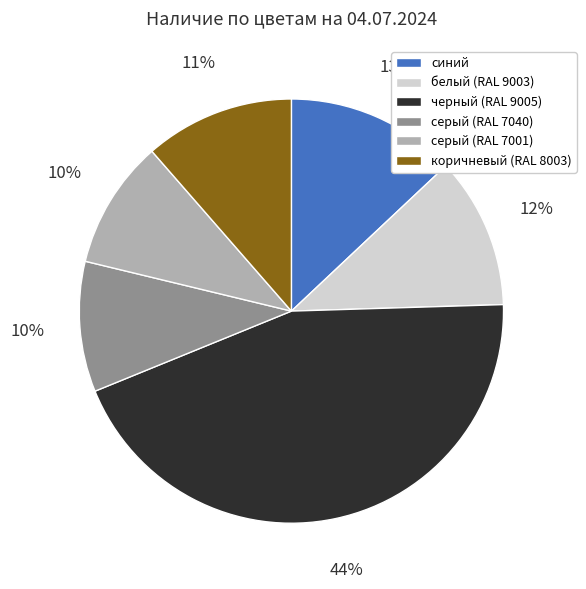

Count the number of slices in the pie.

6